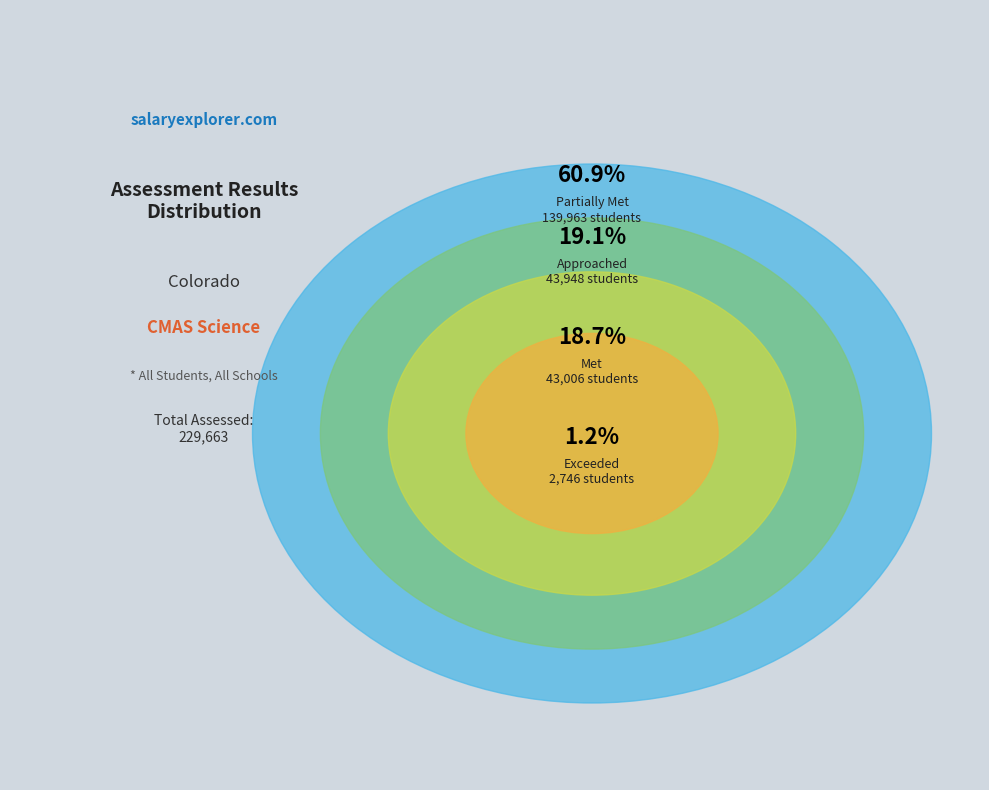

Which category has the biggest portion of the pie?

Partially Met Expectations